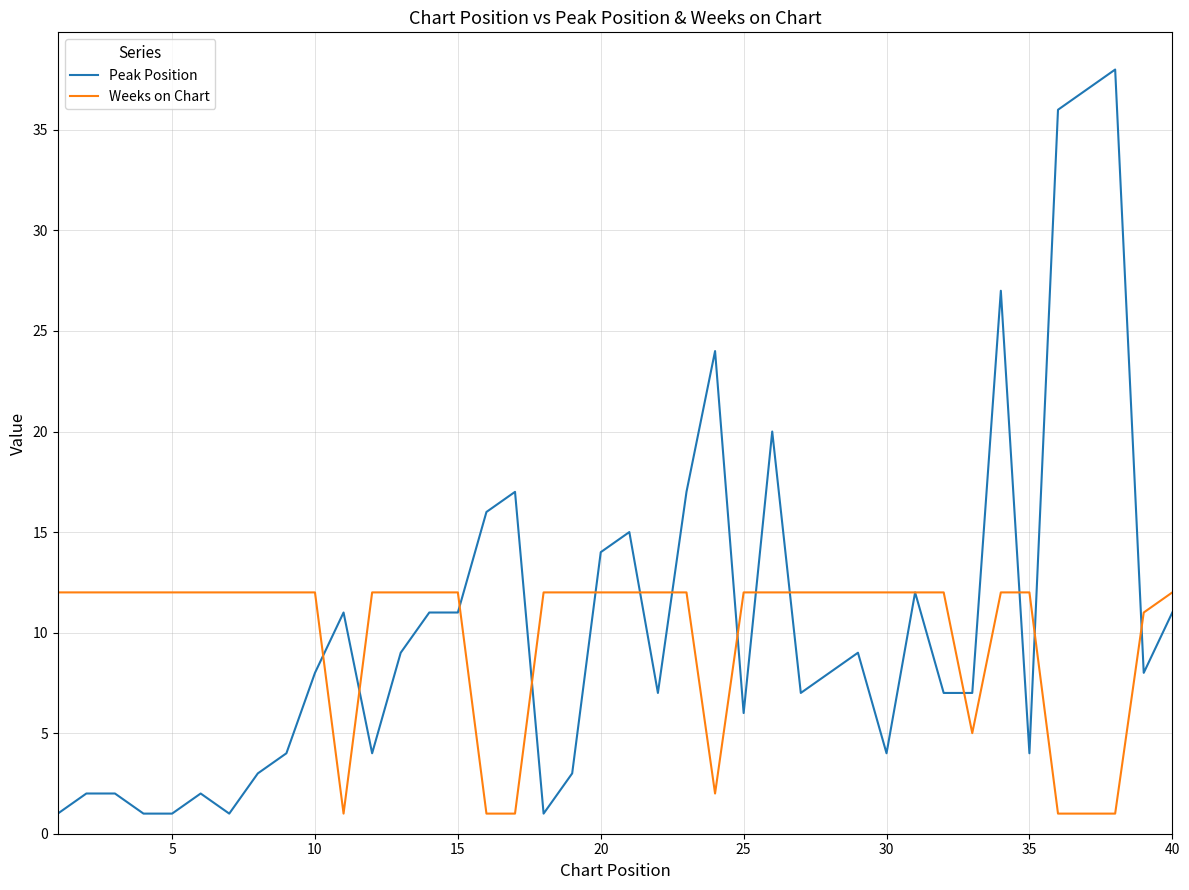

Rank the series by their maximum value, from lowest to highest.

Weeks on Chart, Peak Position